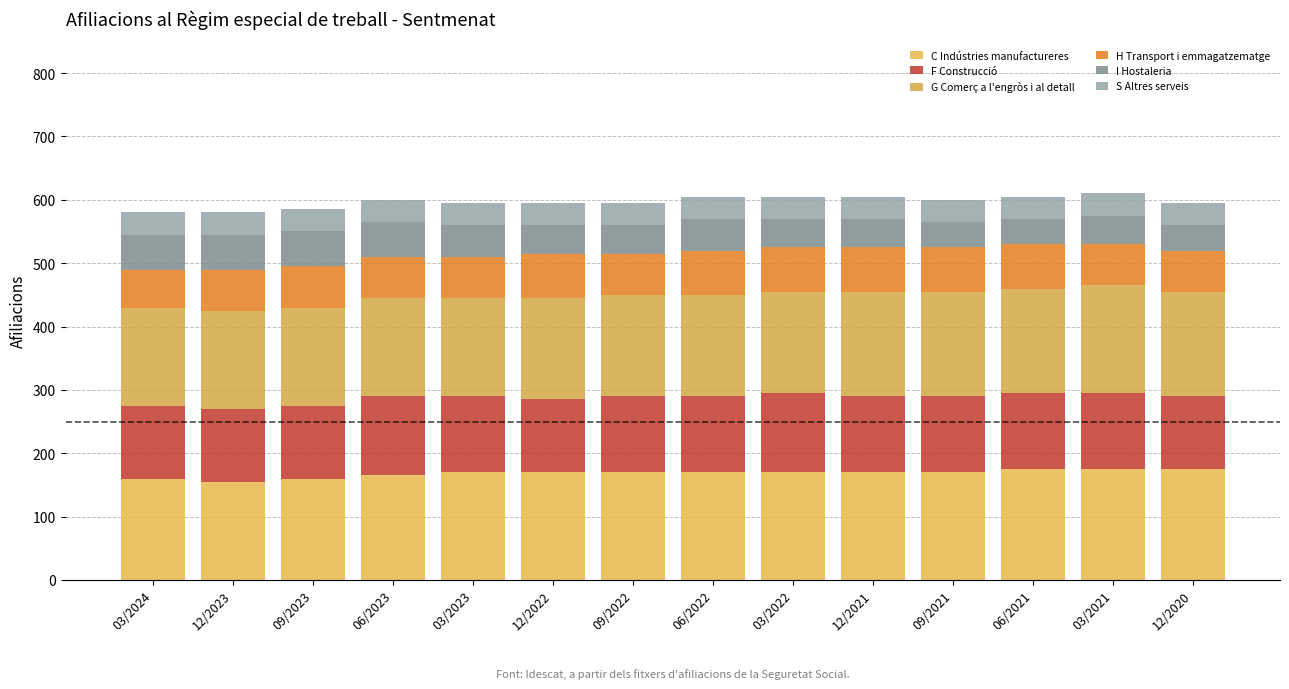

What is the sum of the C Indústries manufactureres values at 03/2022 and 03/2021?

345